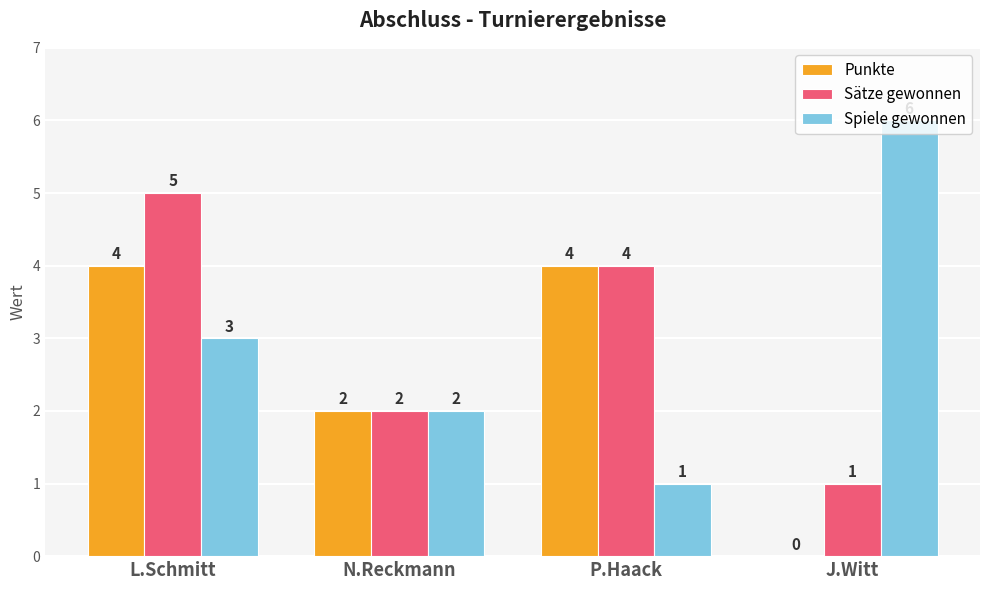

The Spiele gewonnen series shows 1 at P.Haack. True or false?

True